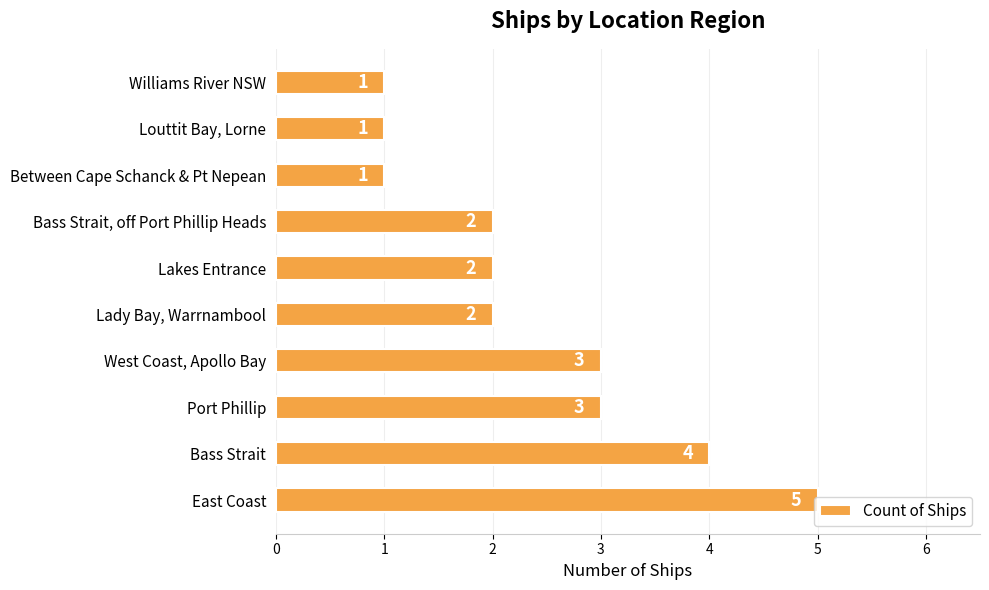

What is the maximum value shown in the chart?

5